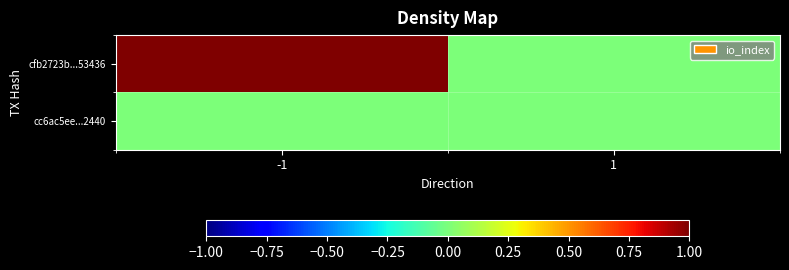

Which has a higher value, 1 or -1?

-1